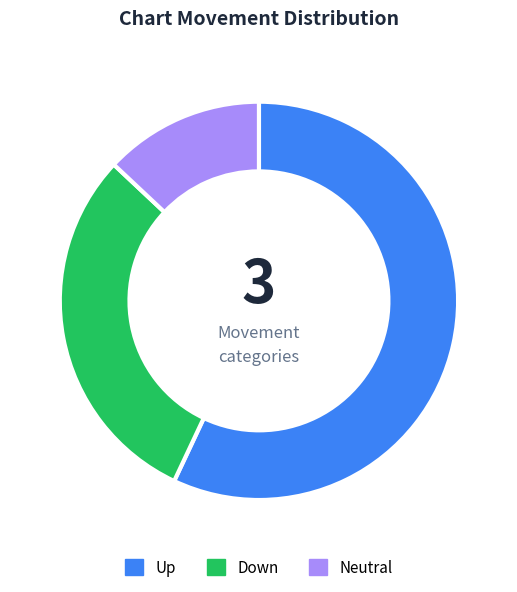

Do Neutral and Down together represent more than half of the pie?

No